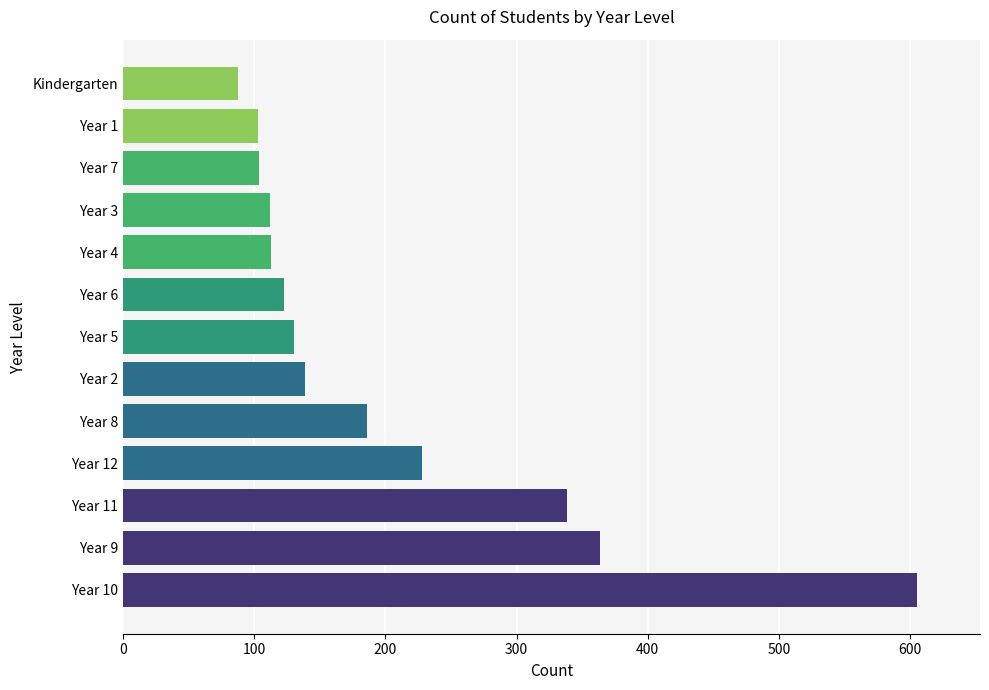

What is the change in value from Year 5 to Kindergarten?

-42.0